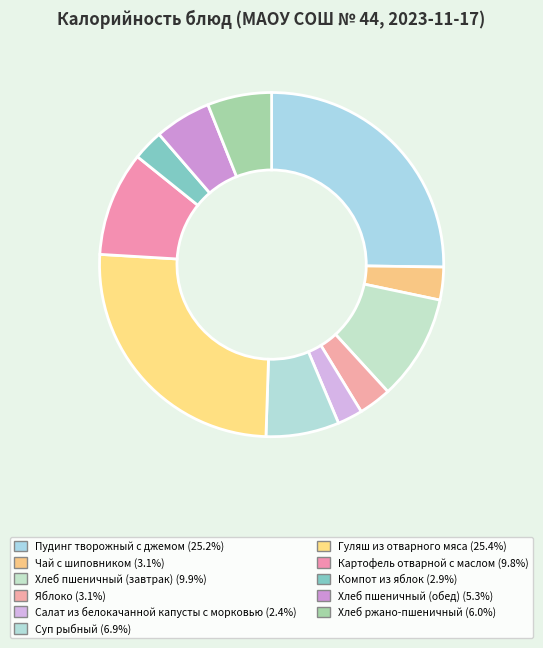

Which slice is the smallest?

Салат из белокачанной капусты с морковью